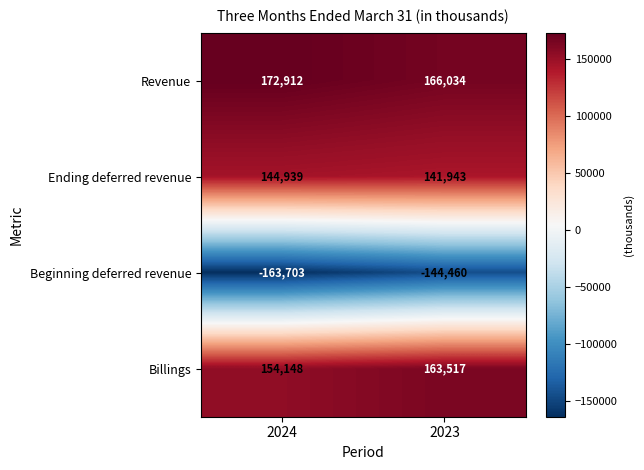

Reading left to right, transcribe all the data shown in this chart.

Revenue: 172912	166034
Ending deferred revenue: 144939	141943
Beginning deferred revenue: -163703	-144460
Billings: 154148	163517